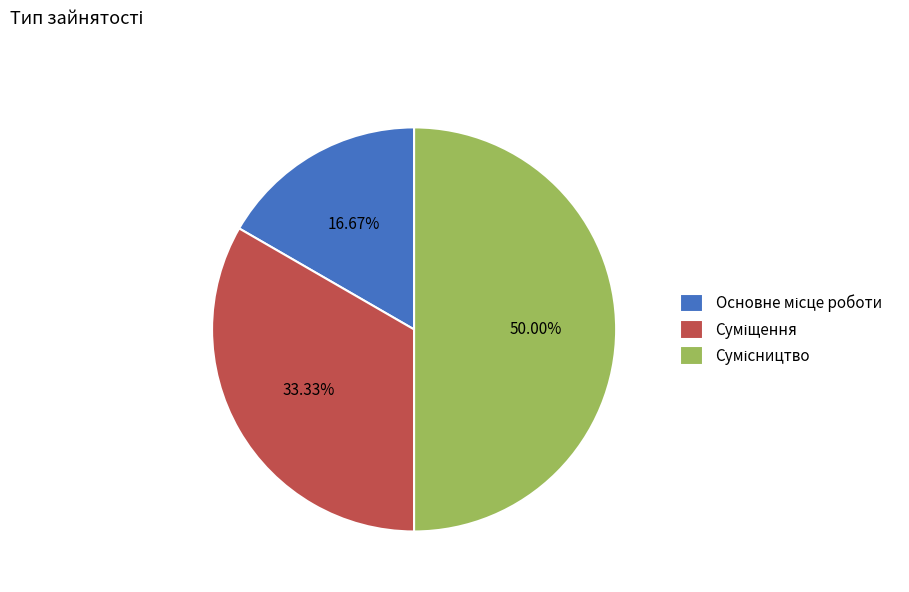

Is Основне місце роботи the majority of the pie?

No